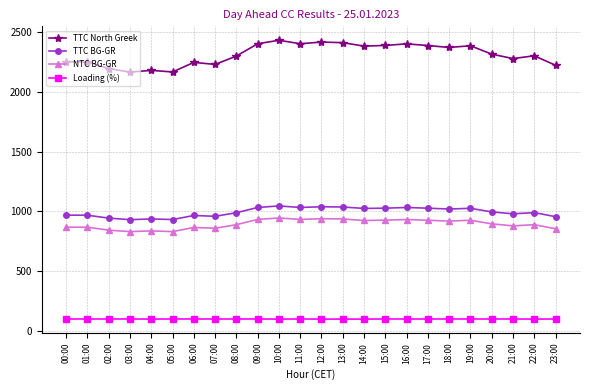

True or false: TTC North Greek has more than 2 interior local peaks.

True